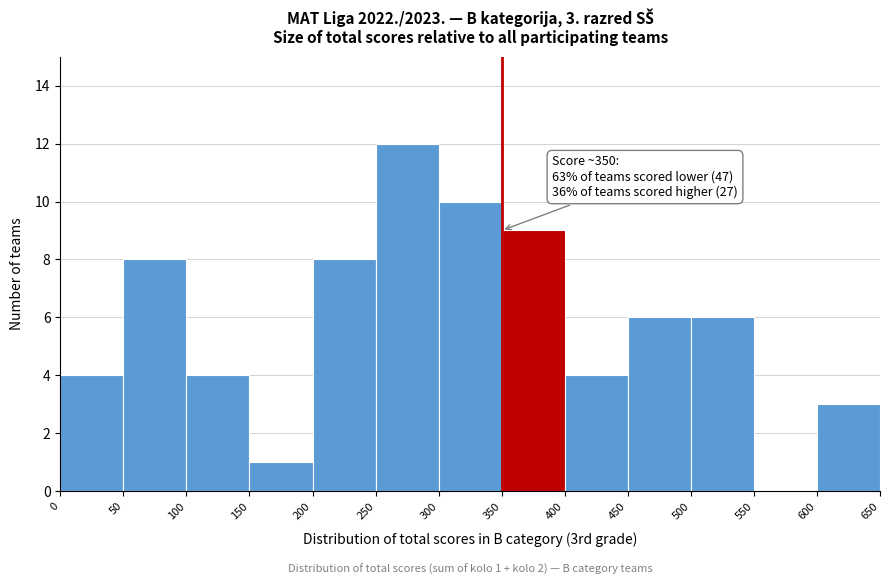

Which range on the x-axis has the tallest bar?

250 to 300